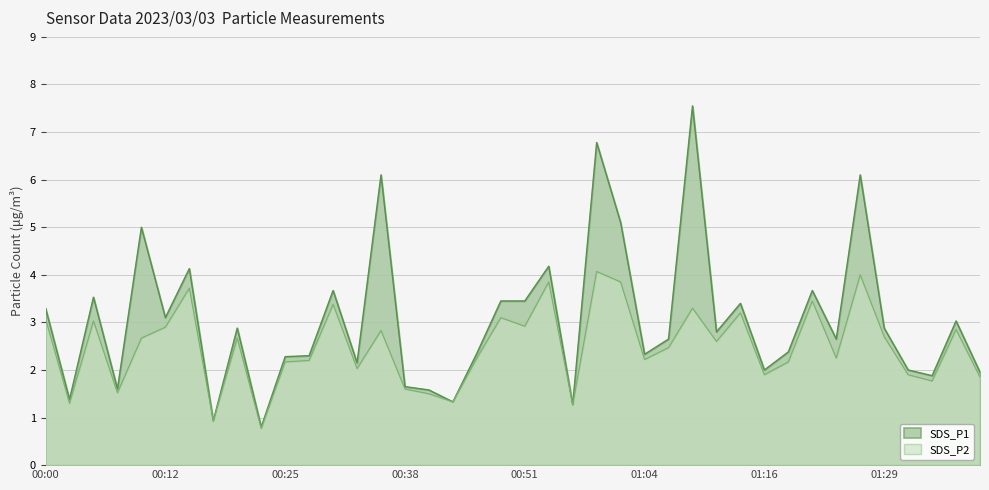

True or false: SDS_P1 has a value of 2.0 at 01:16.

True